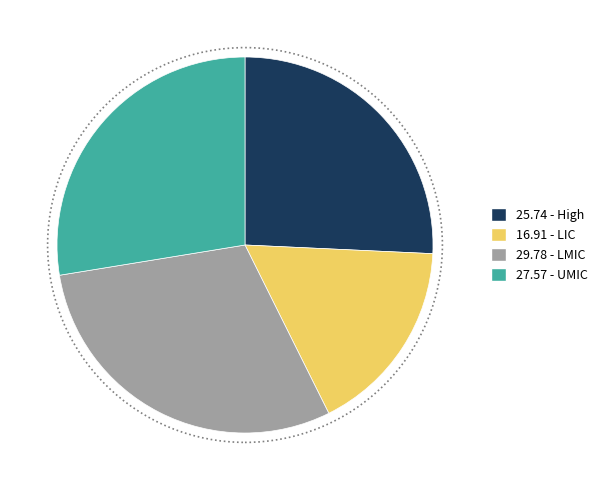

Is there a majority slice in this chart?

No